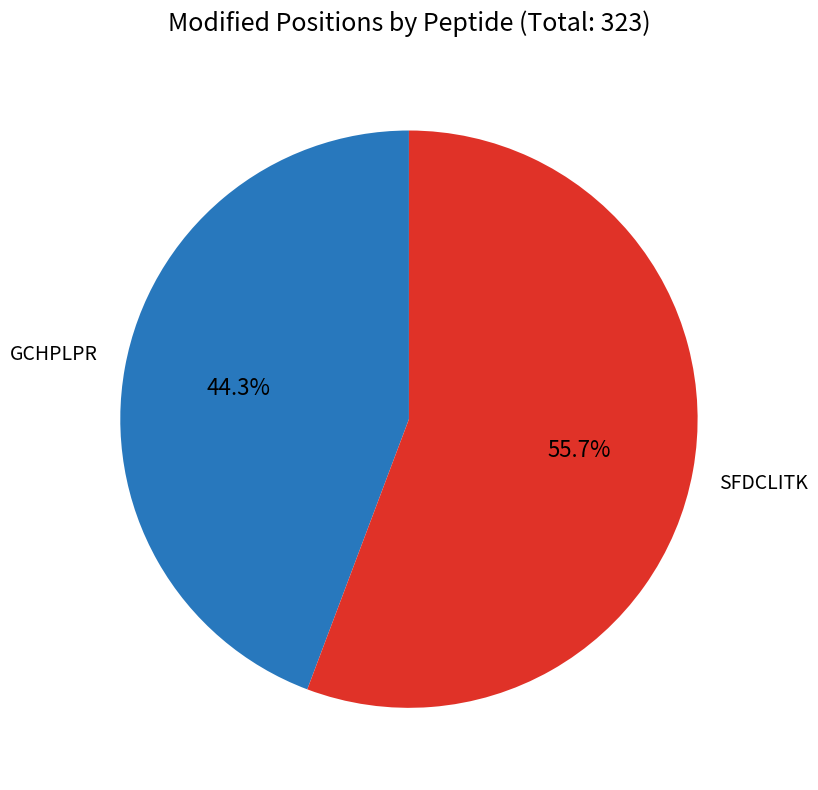

Is there any slice that represents more than half of the pie?

Yes